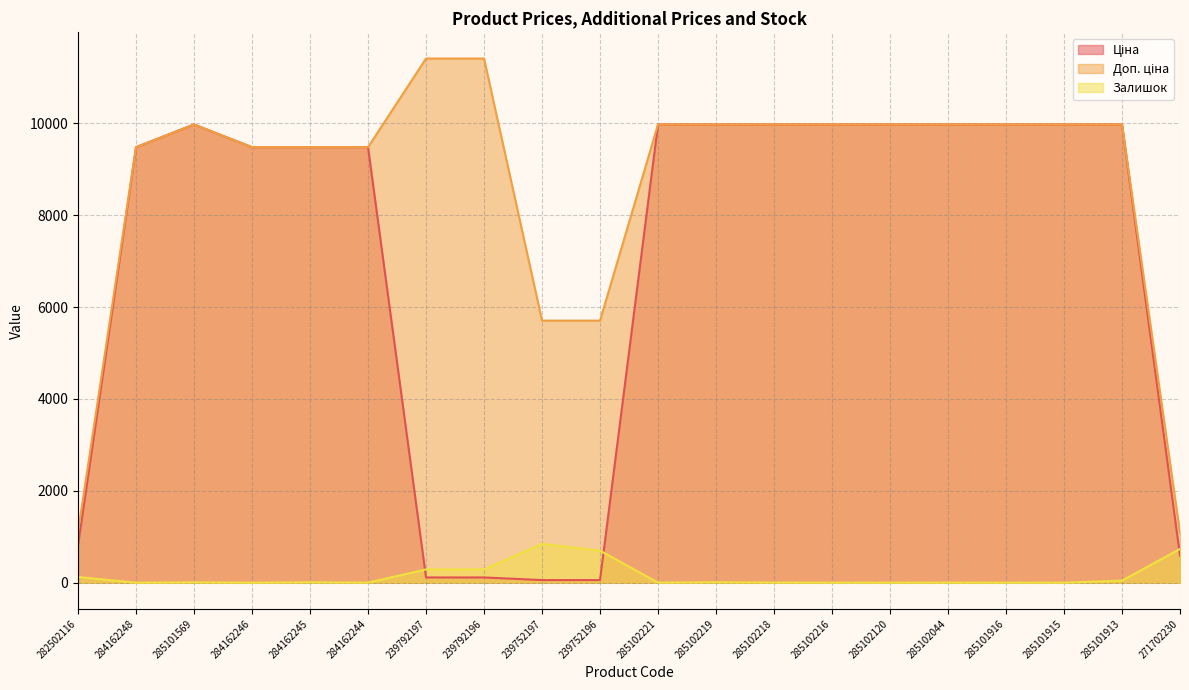

At which category does Ціна reach its first local peak?

285101569